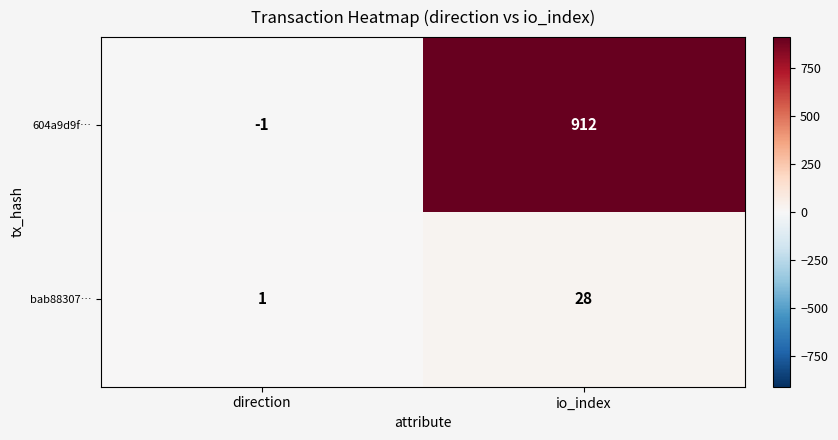

Reading right to left, transcribe all the data shown in this chart.

604a9d9f…: 912	-1
bab88307…: 28	1